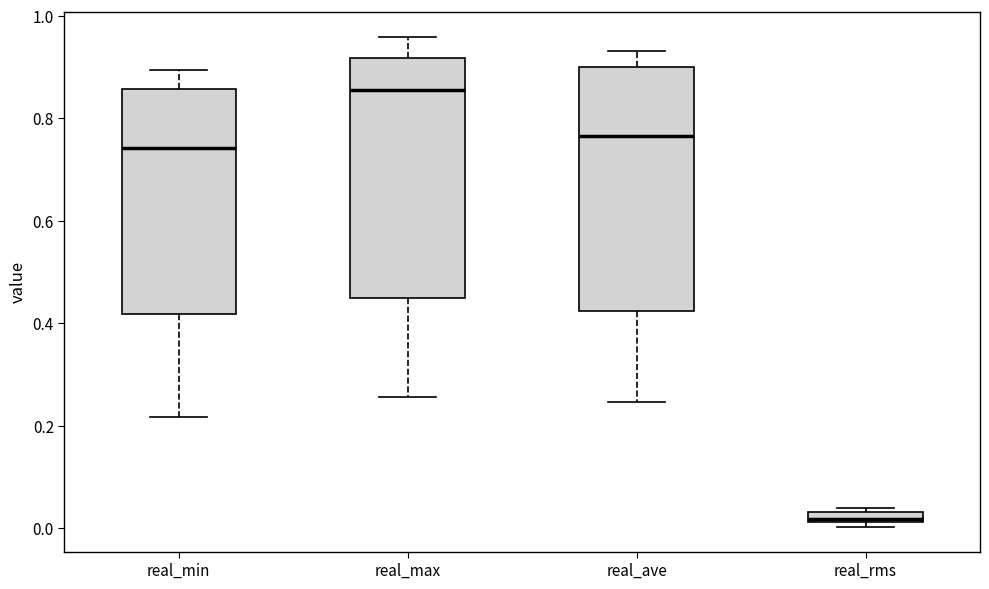

Where is the upper edge of the box for real_rms on the y-axis? The values are not printed on the chart, so give them approximately, as read against the axis.

0.04